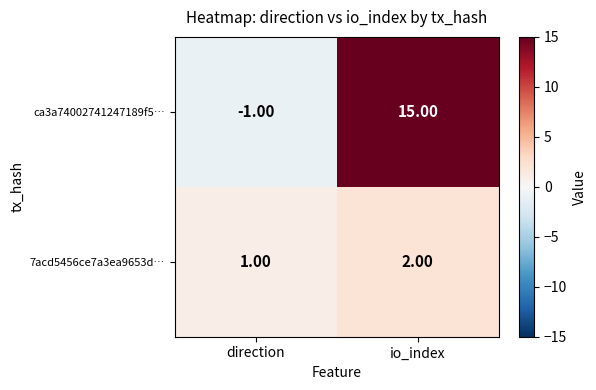

What is the difference between the maximum and minimum values in the ca3a74002741247189f5… series?

16